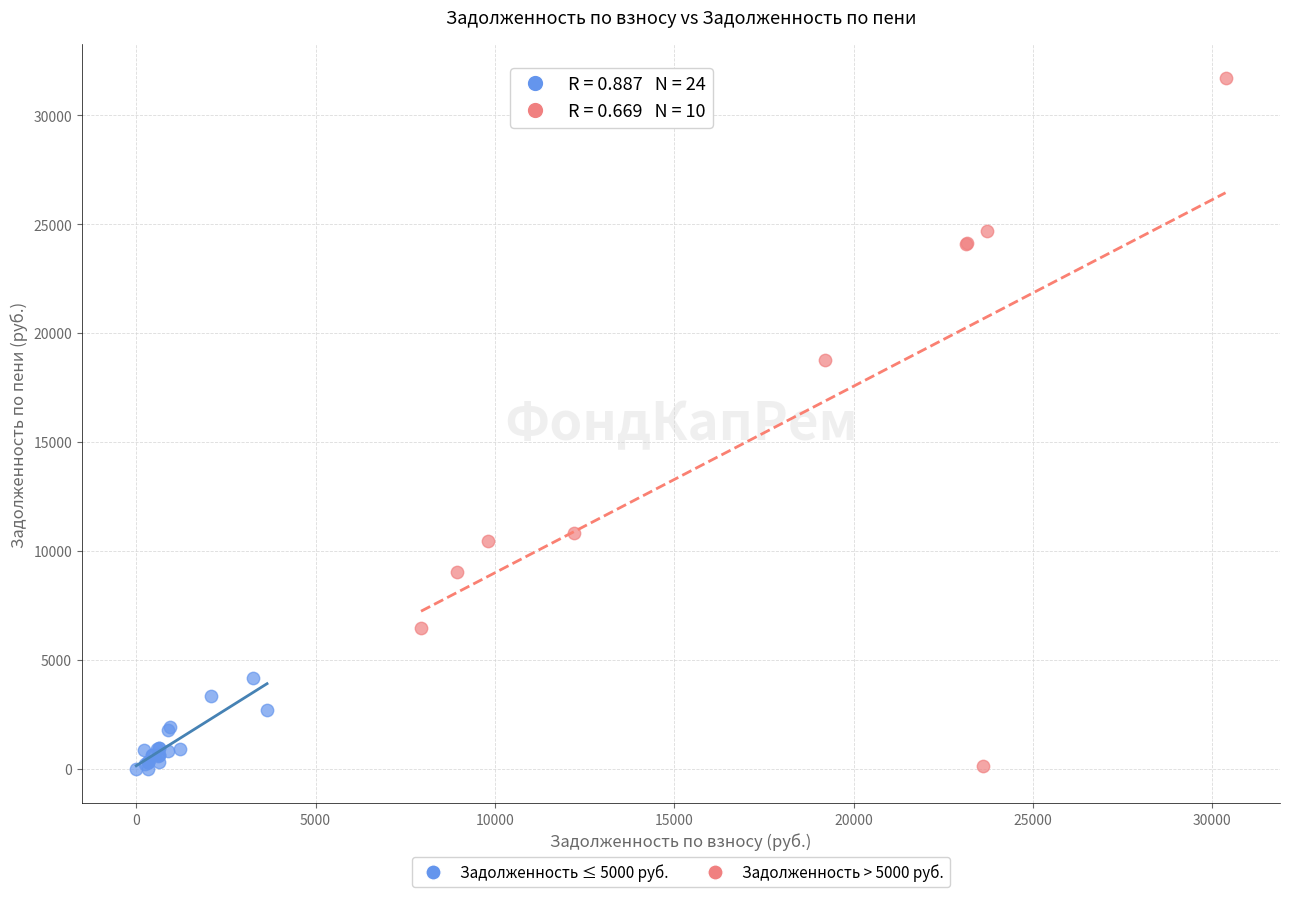

Which series contains the highest Y value?

Задолженность > 5000 руб.